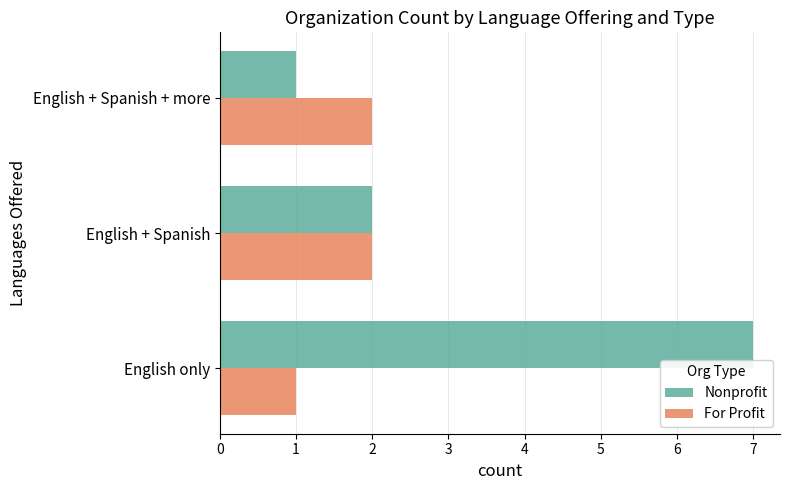

Count the Nonprofit values in the range 1 to 7.

3